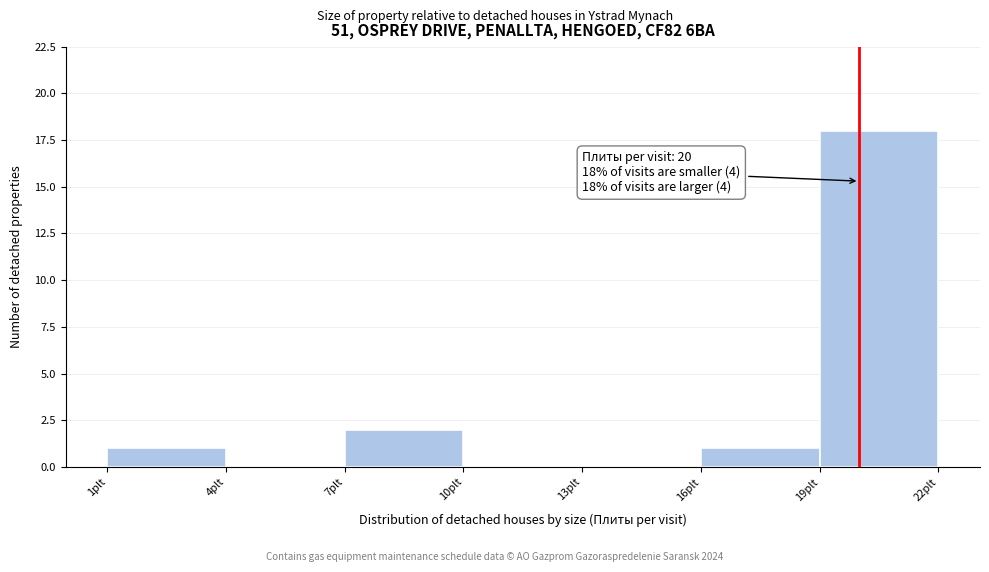

Over which range of the x-axis is the bar tallest?

19 to 22